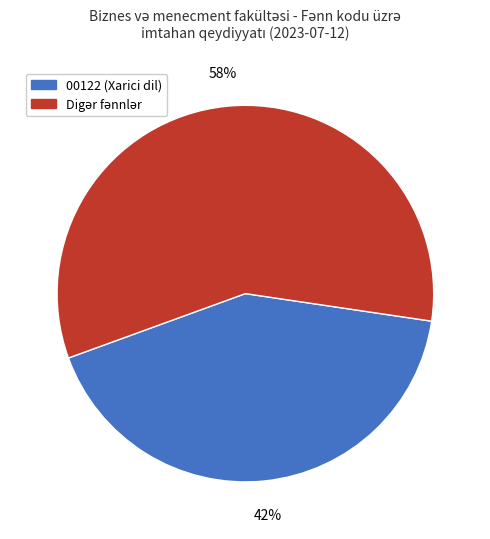

To the nearest percent, what is the difference between the largest and smallest slice percentages?

16%